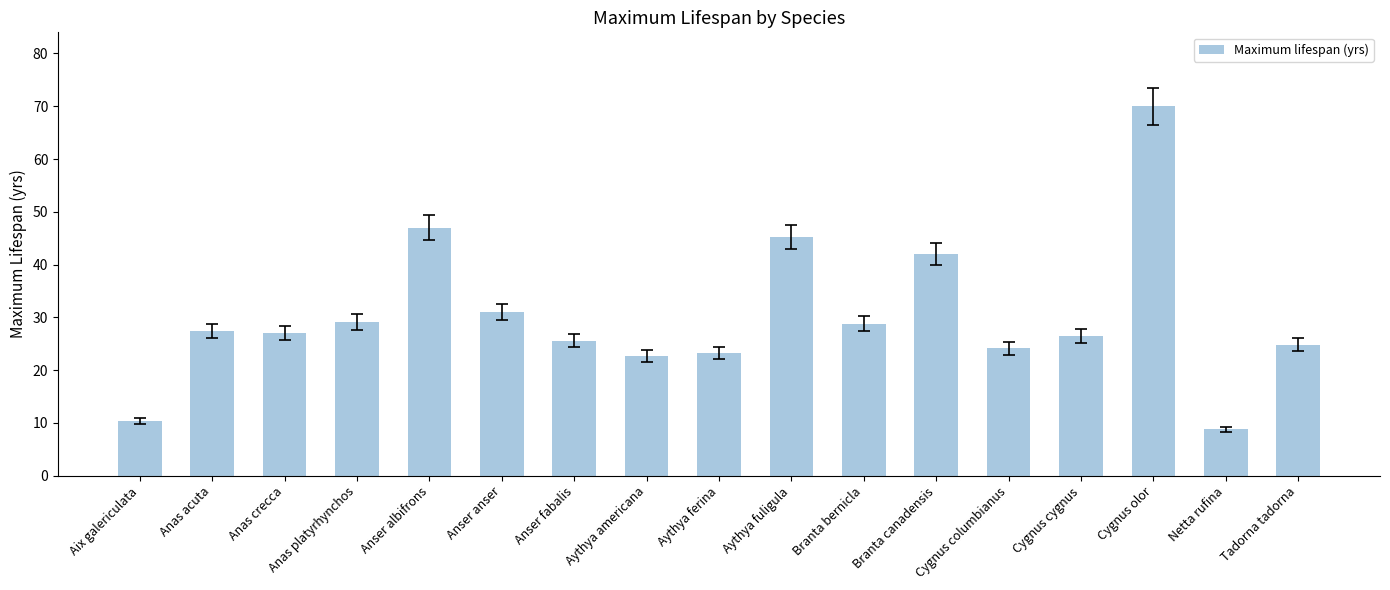

What is the sum of all values?

513.6